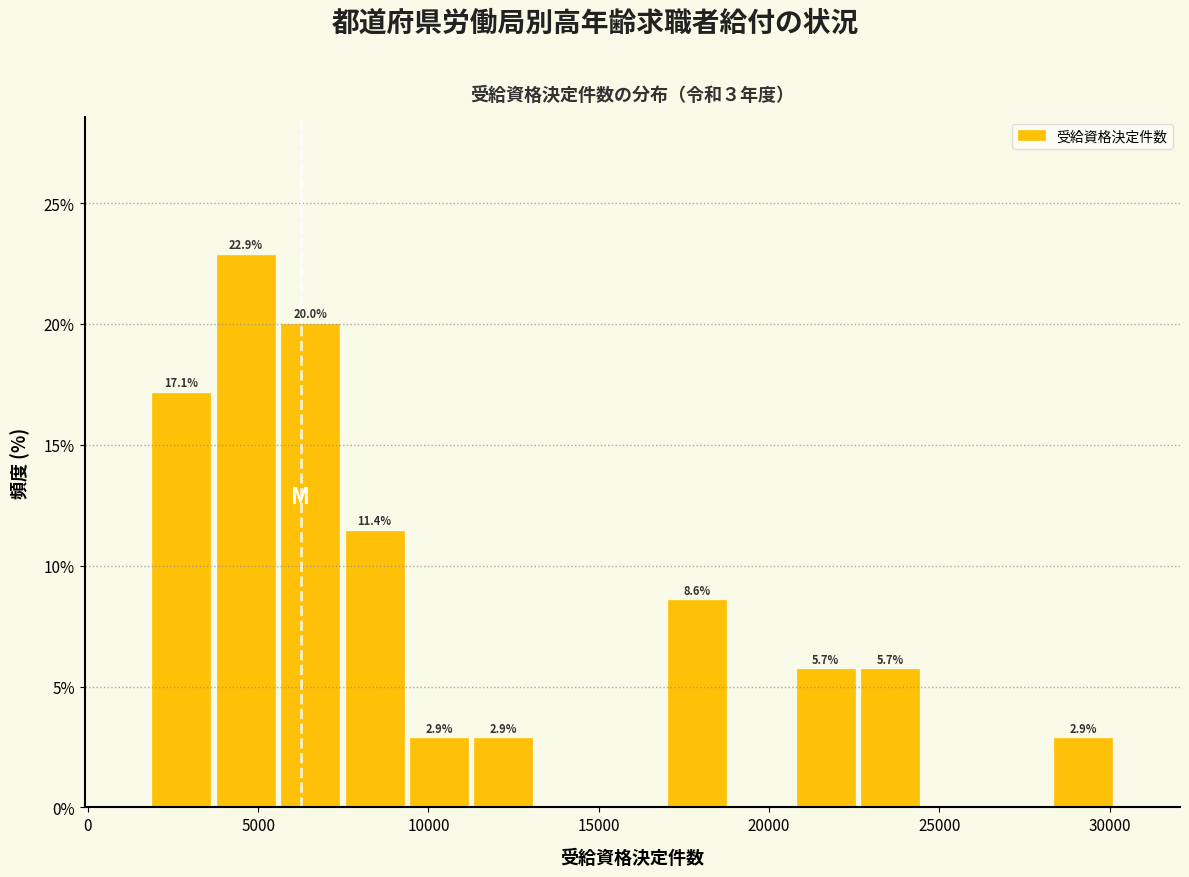

Read against the x-axis, roughly where is the centre of the tallest bar?

4500